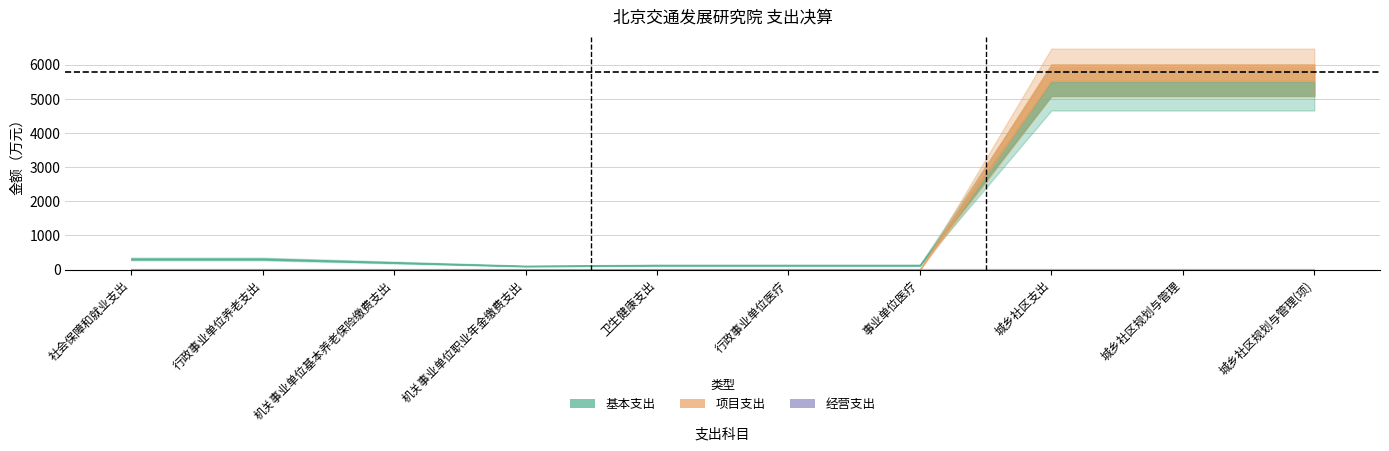

Reading left to right, list all the values displayed in this chart.

基本支出: 社会保障和就业支出=310.2	行政事业单位养老支出=310.2	机关事业单位基本养老保险缴费支出=206.8	机关事业单位职业年金缴费支出=103.4	卫生健康支出=128.1	行政事业单位医疗=128.1	事业单位医疗=128.1	城乡社区支出=5293.7	城乡社区规划与管理=5293.7	城乡社区规划与管理(项)=5293.7
项目支出: 社会保障和就业支出=0.0	行政事业单位养老支出=0.0	机关事业单位基本养老保险缴费支出=0.0	机关事业单位职业年金缴费支出=0.0	卫生健康支出=0.0	行政事业单位医疗=0.0	事业单位医疗=0.0	城乡社区支出=5775.3	城乡社区规划与管理=5775.3	城乡社区规划与管理(项)=5775.3
经营支出: 社会保障和就业支出=0.0	行政事业单位养老支出=0.0	机关事业单位基本养老保险缴费支出=0.0	机关事业单位职业年金缴费支出=0.0	卫生健康支出=0.0	行政事业单位医疗=0.0	事业单位医疗=0.0	城乡社区支出=0.0	城乡社区规划与管理=0.0	城乡社区规划与管理(项)=0.0